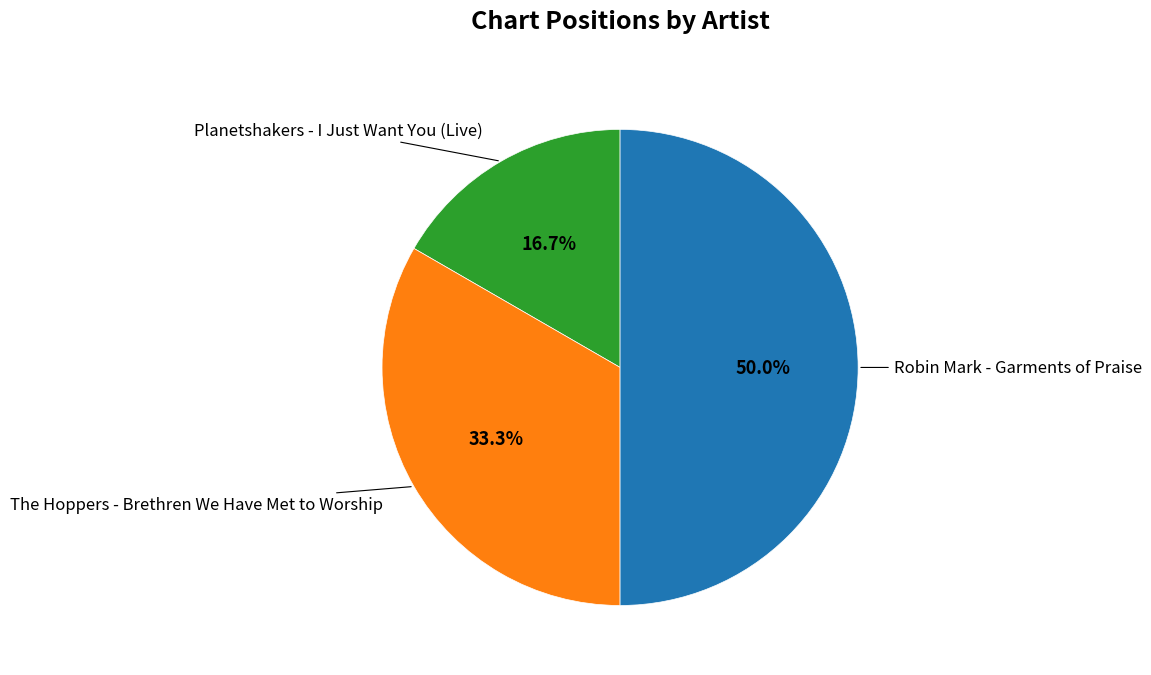

How many slices are in this pie chart?

3